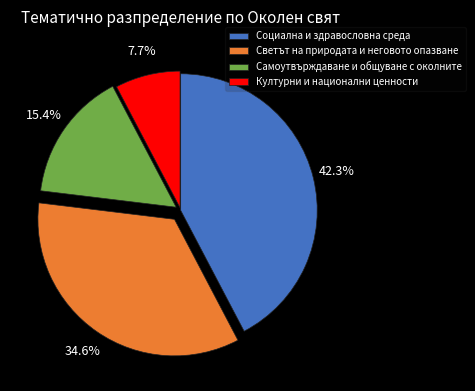

Does Културни и национални ценности represent more than half of the total?

No